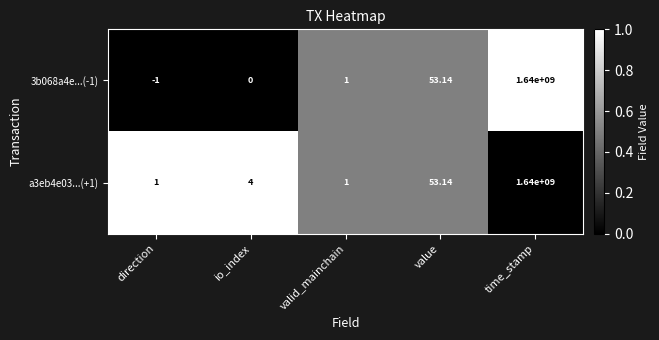

At which category is the sum across all series the highest?

time_stamp